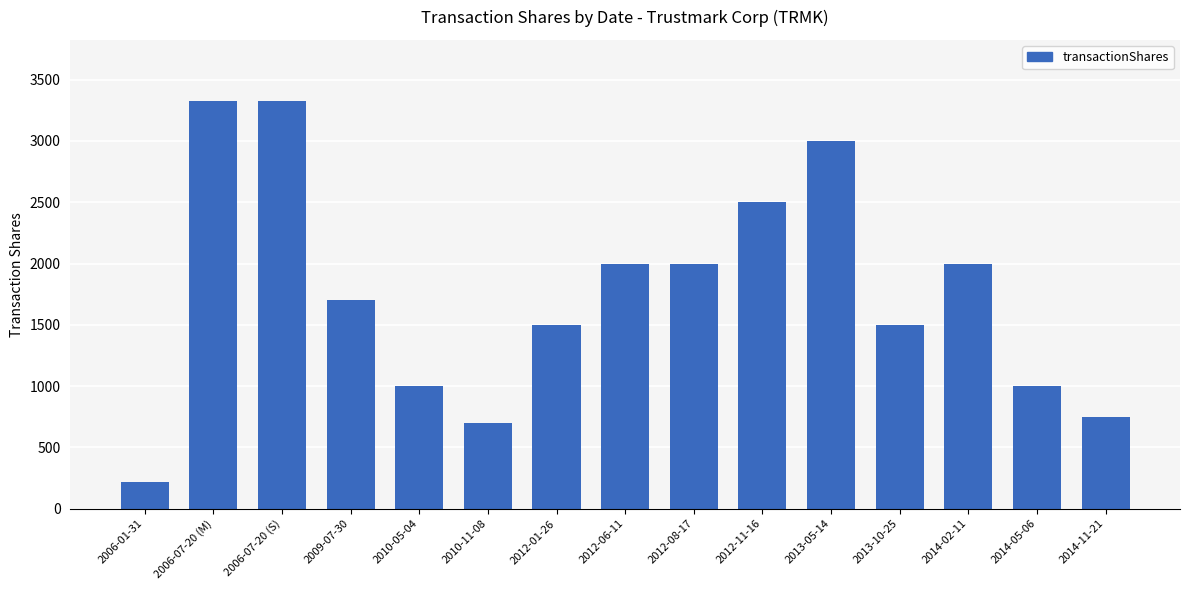

What is the difference between the maximum and minimum values?

3105